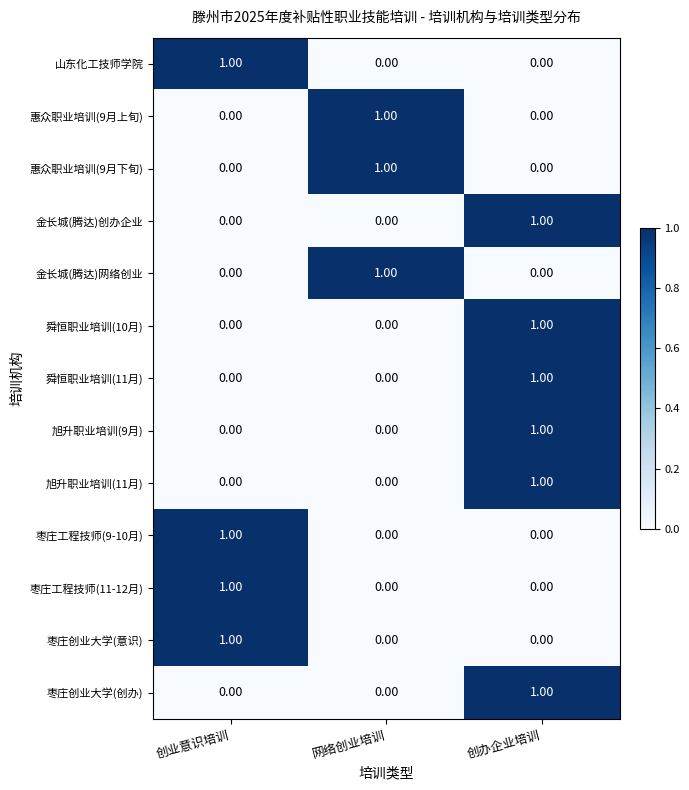

At how many categories does at least one series exceed 0?

3